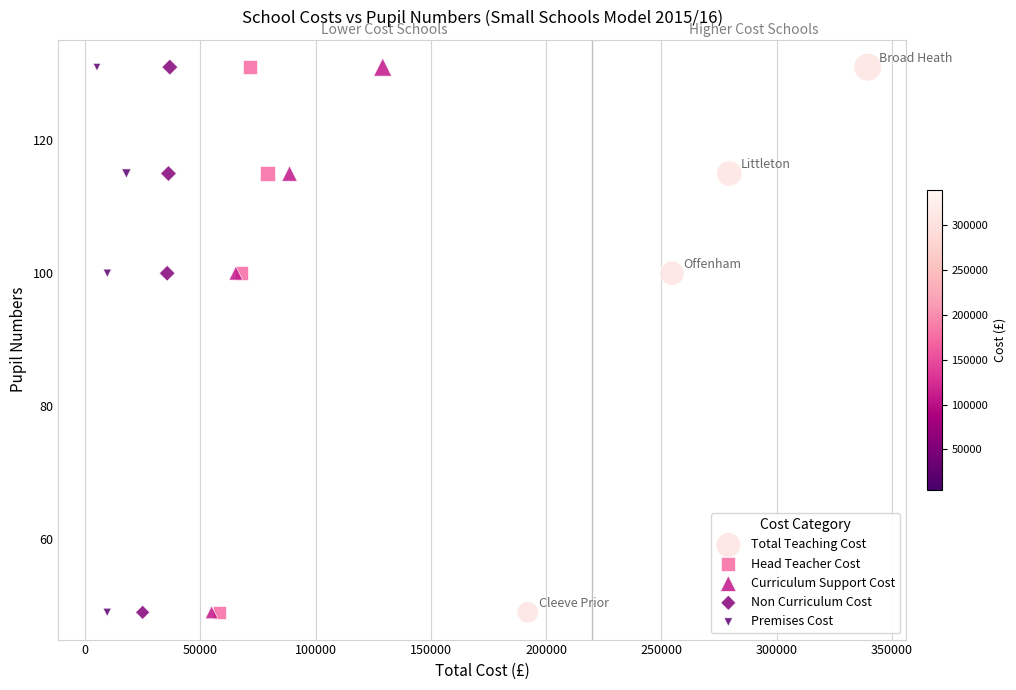

What are all the series names shown in the legend?

Total Teaching Cost, Head Teacher Cost, Curriculum Support Cost, Non Curriculum Cost, Premises Cost